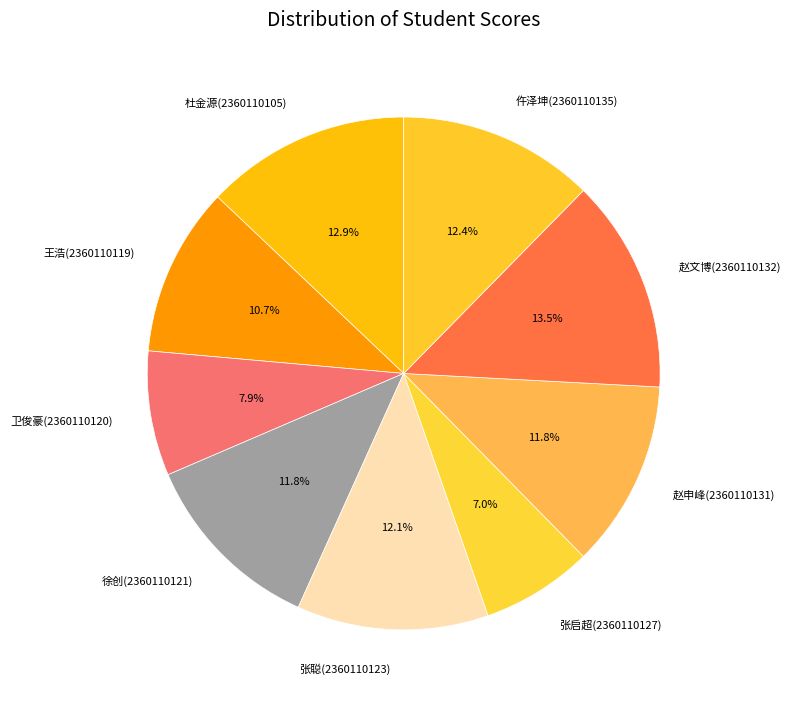

Is it true that 张启超(2360110127) is 1% of the pie?

False